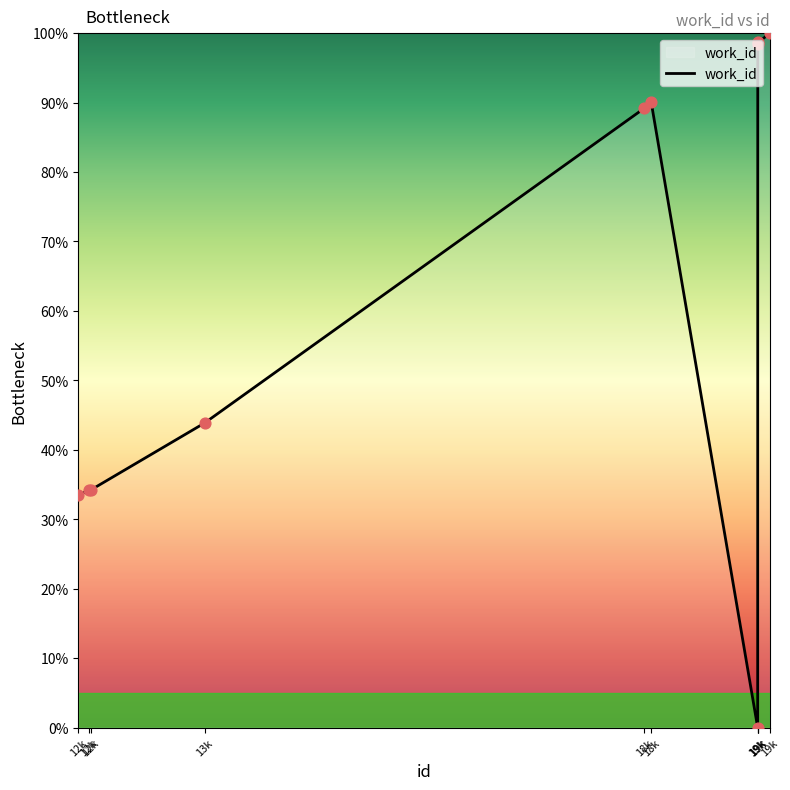

How many lines are shown in the chart?

1